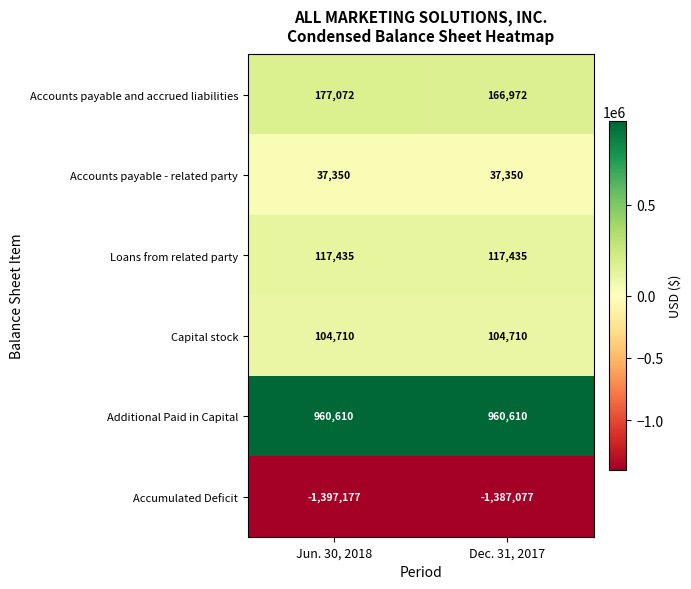

What is the spread (max minus min) of values at Dec. 31, 2017?

2347687